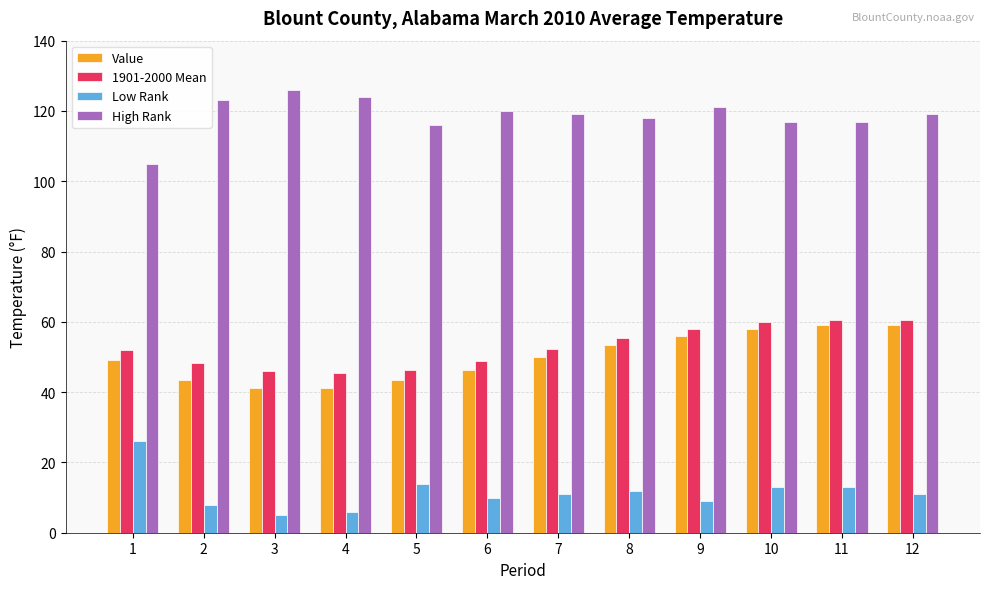

The value of High Rank at 4 is 69.3. True or false?

False